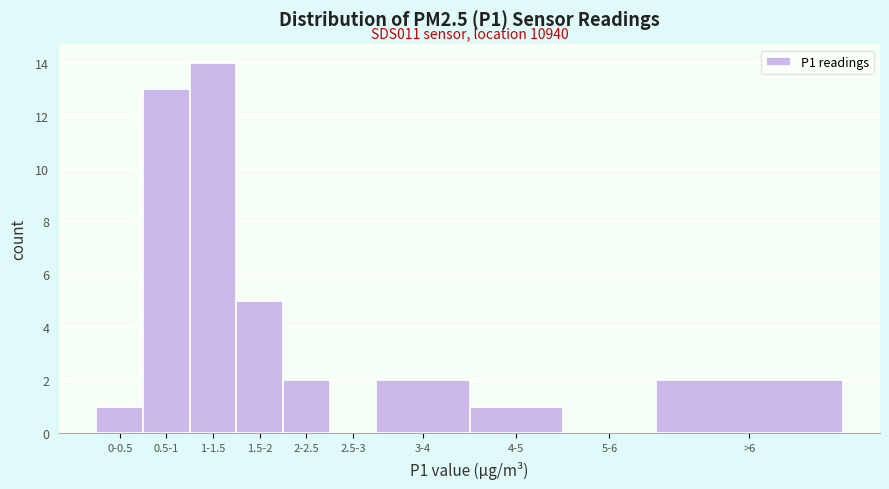

Reading right to left, what are all the values shown in this chart?

>6=2	5-6=0	4-5=1	3-4=2	2.5-3=0	2-2.5=2	1.5-2=5	1-1.5=14	0.5-1=13	0-0.5=1